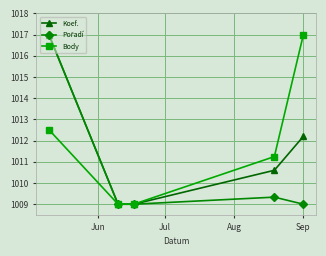

What is the value of the Koef. point at the 4th from the left?

1010.6